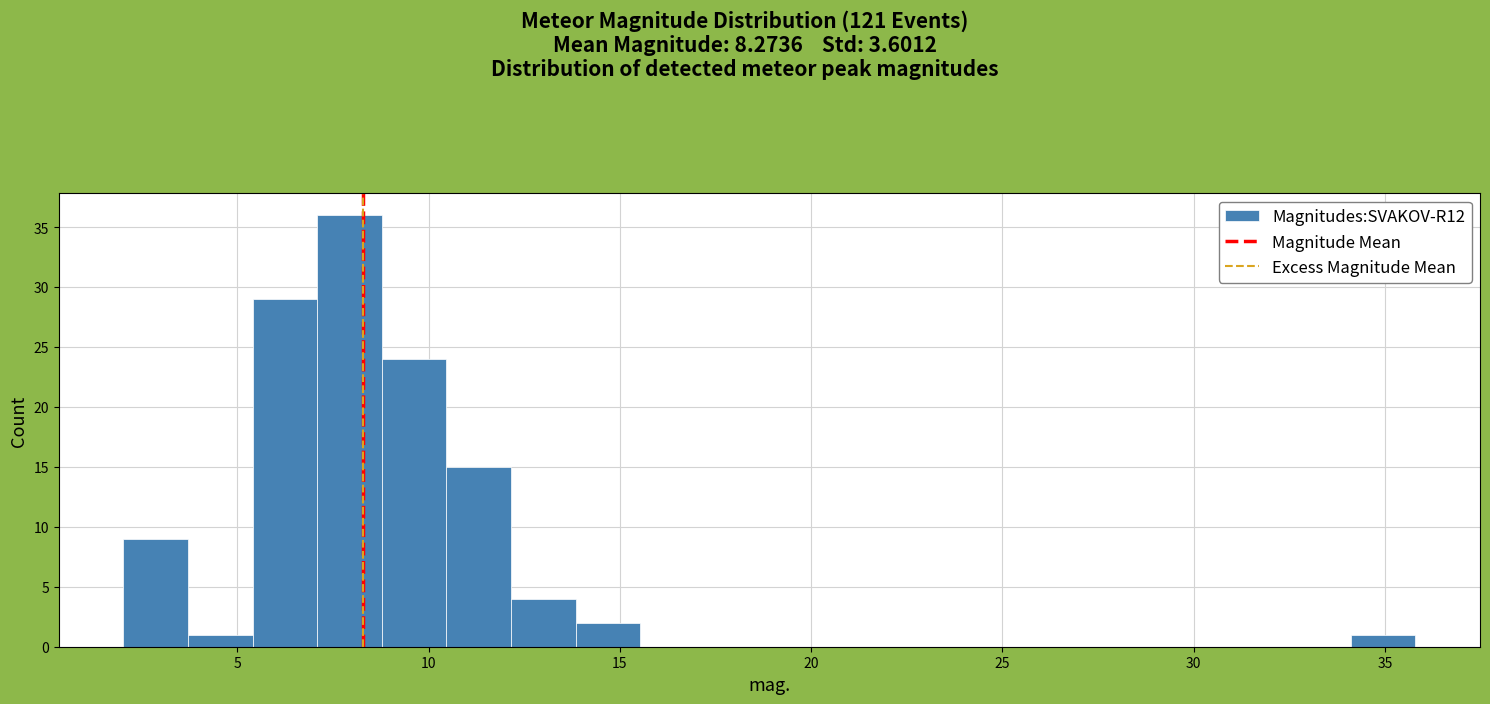

Around what value on the x-axis is the tallest bar? Give the approximate position of its centre, as read against the axis.

8.0